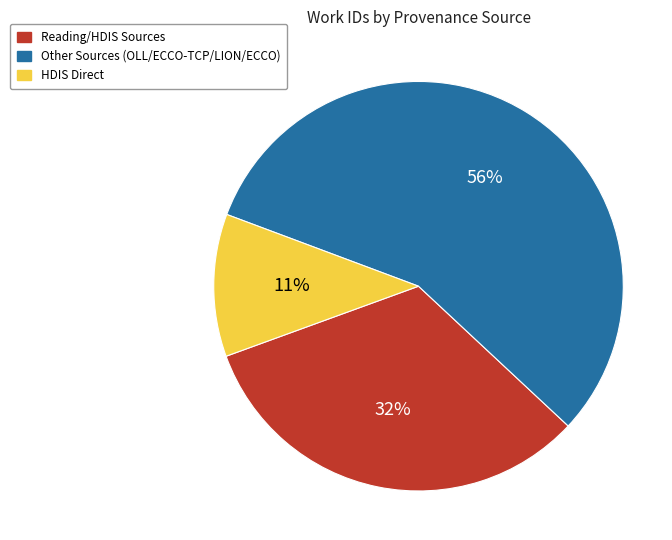

To the nearest percent, what is the average slice percentage?

33%